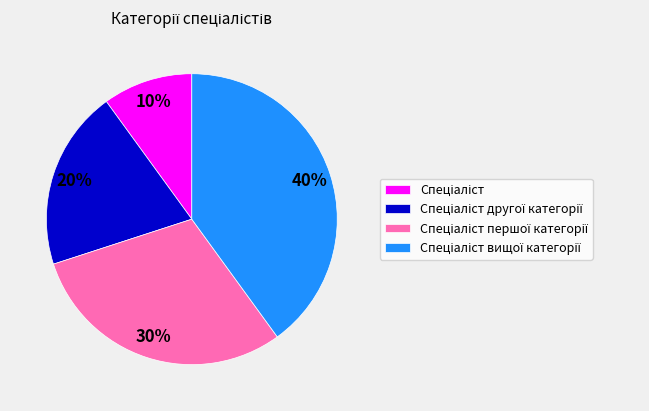

To the nearest percent, what is the average slice percentage?

25%